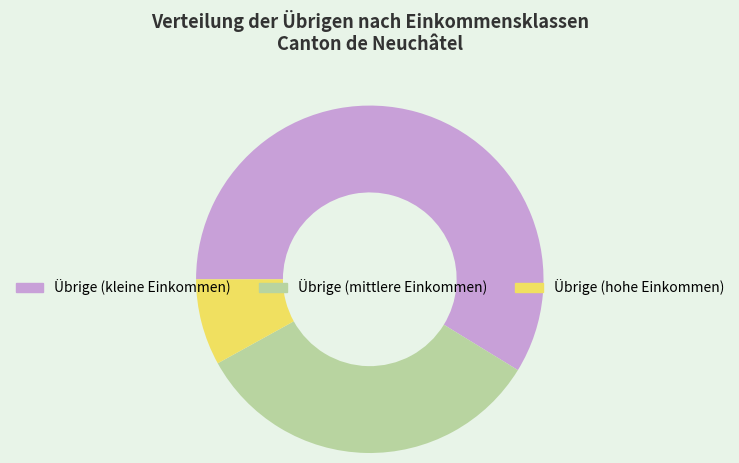

The Übrige (mittlere Einkommen) slice represents 40% of the pie. True or false?

False